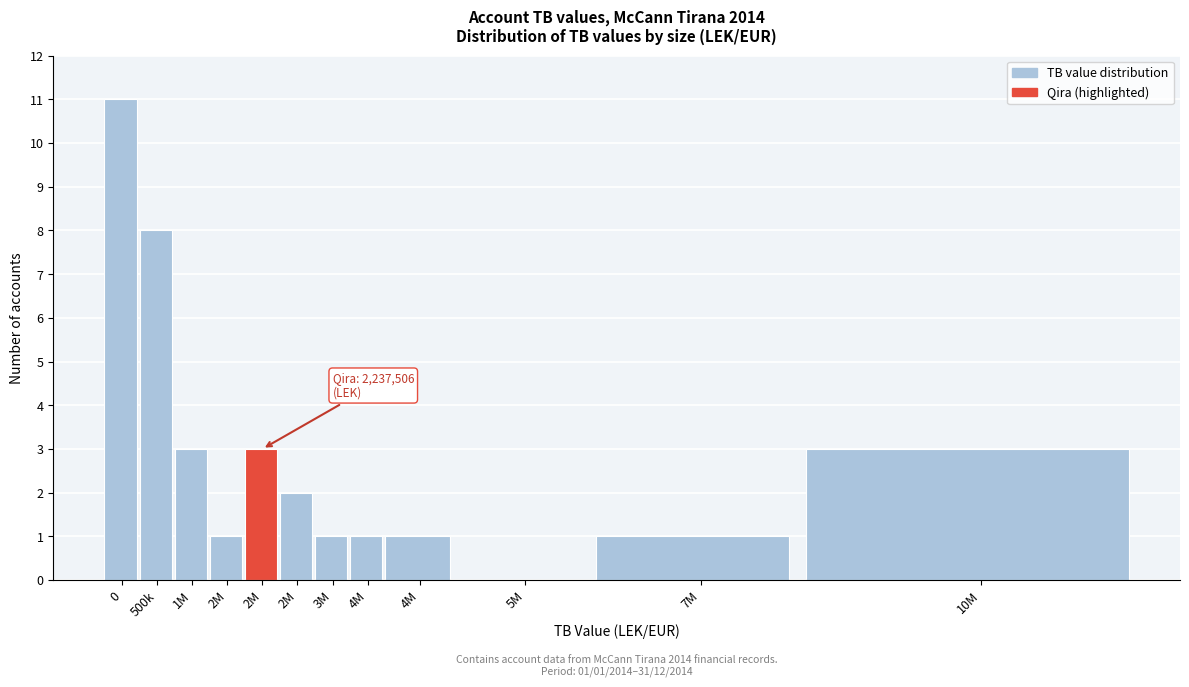

Count the number of data series in this chart.

1